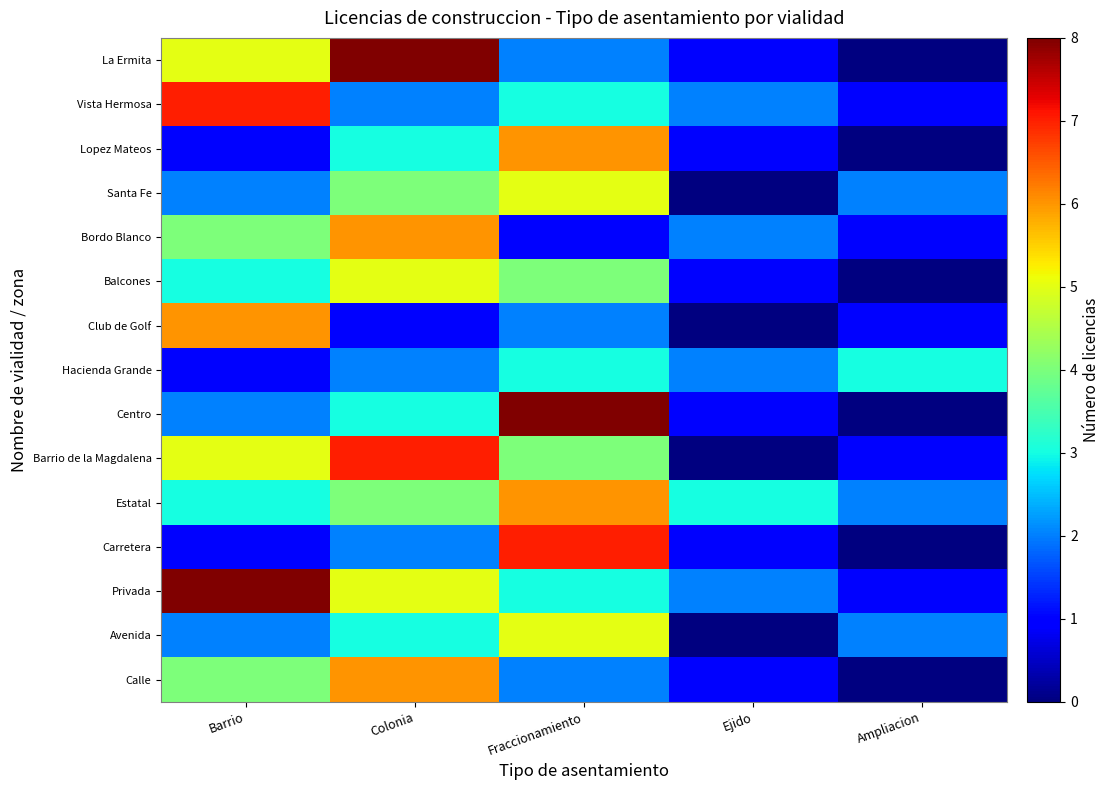

At which category is the sum across all series the highest?

Colonia